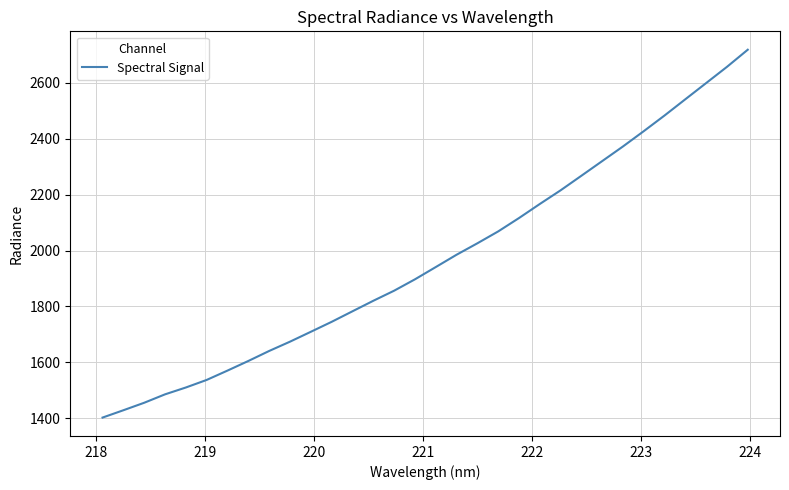

What is the difference between the maximum and minimum values?

1316.5